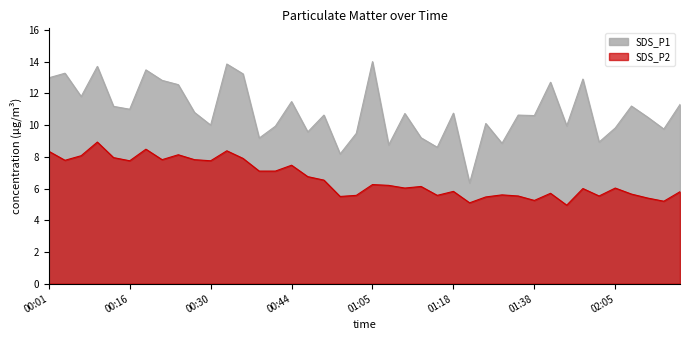

What is the difference between the highest and lowest values at 00:35?

5.3